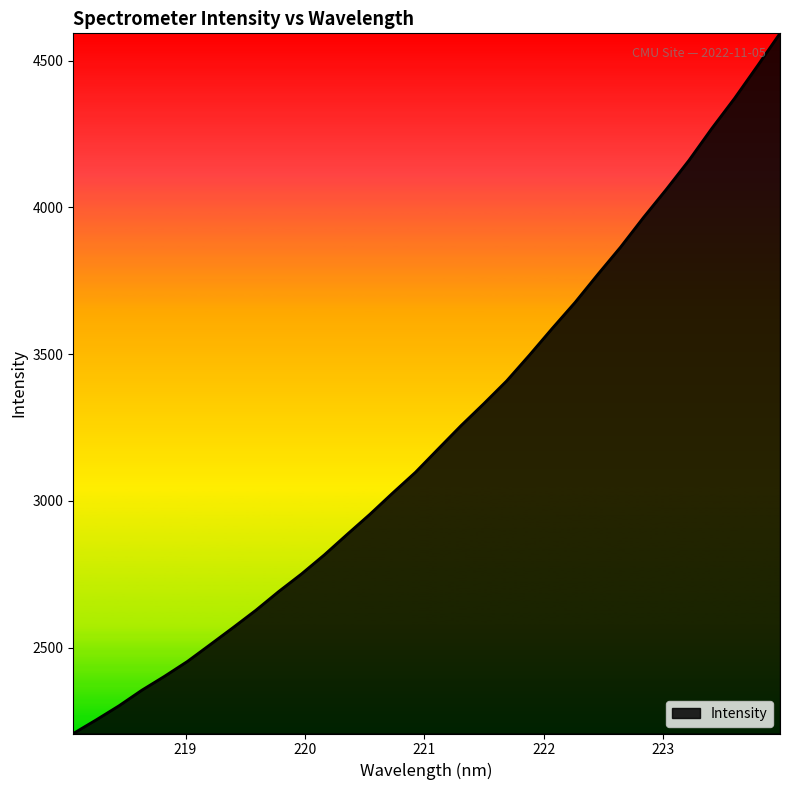

Reading right to left, list all the values displayed in this chart.

4592.9	4481.0	4371.0	4268.4	4160.0	4060.7	3965.0	3864.7	3771.6	3676.1	3587.7	3496.8	3408.8	3331.5	3256.6	3177.4	3097.6	3026.9	2954.4	2885.8	2816.0	2751.1	2691.2	2627.5	2568.4	2510.5	2453.2	2402.7	2354.9	2301.9	2253.9	2207.6